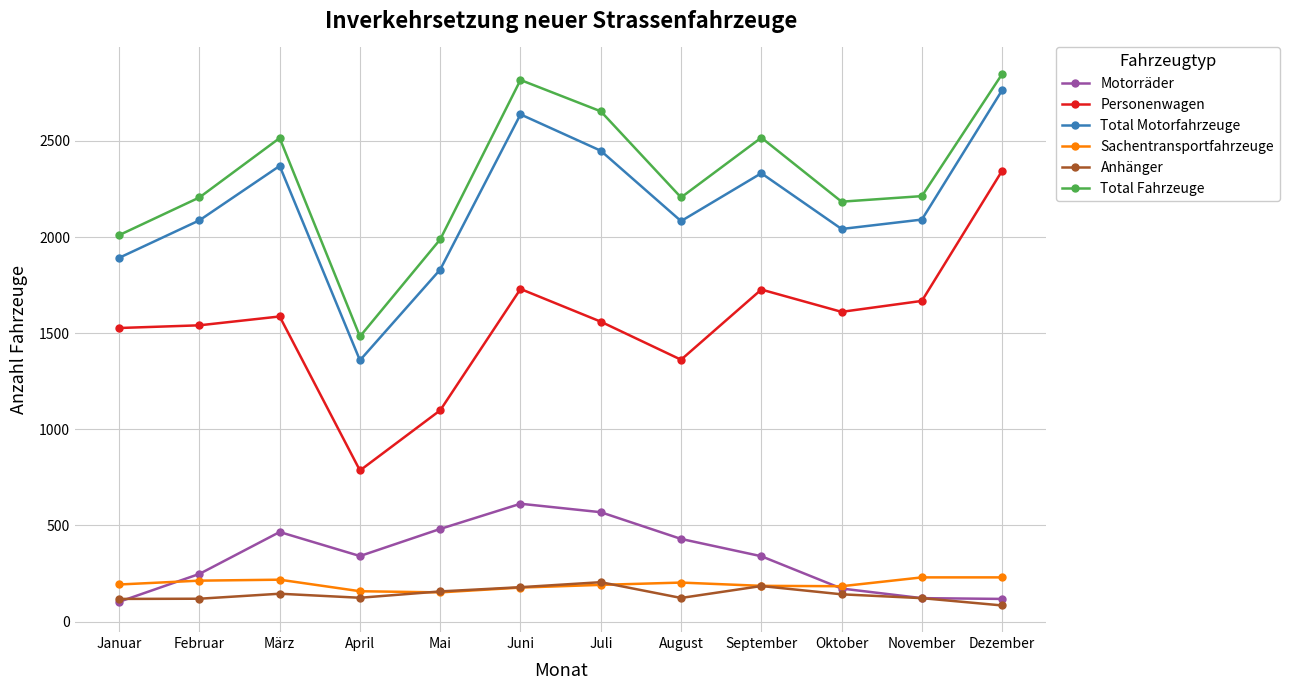

Which series has the widest spread of values?

Personenwagen